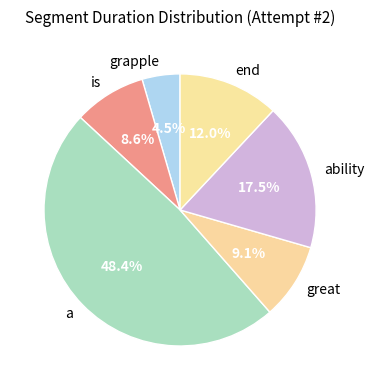

To the nearest percent, what is the difference between the largest and smallest slice percentages?

44%